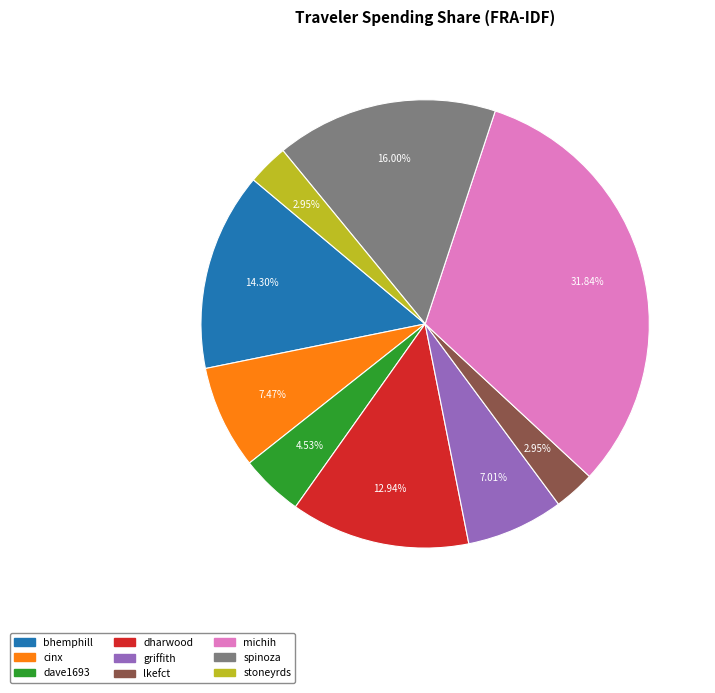

True or false: stoneyrds accounts for 3% of the total.

True